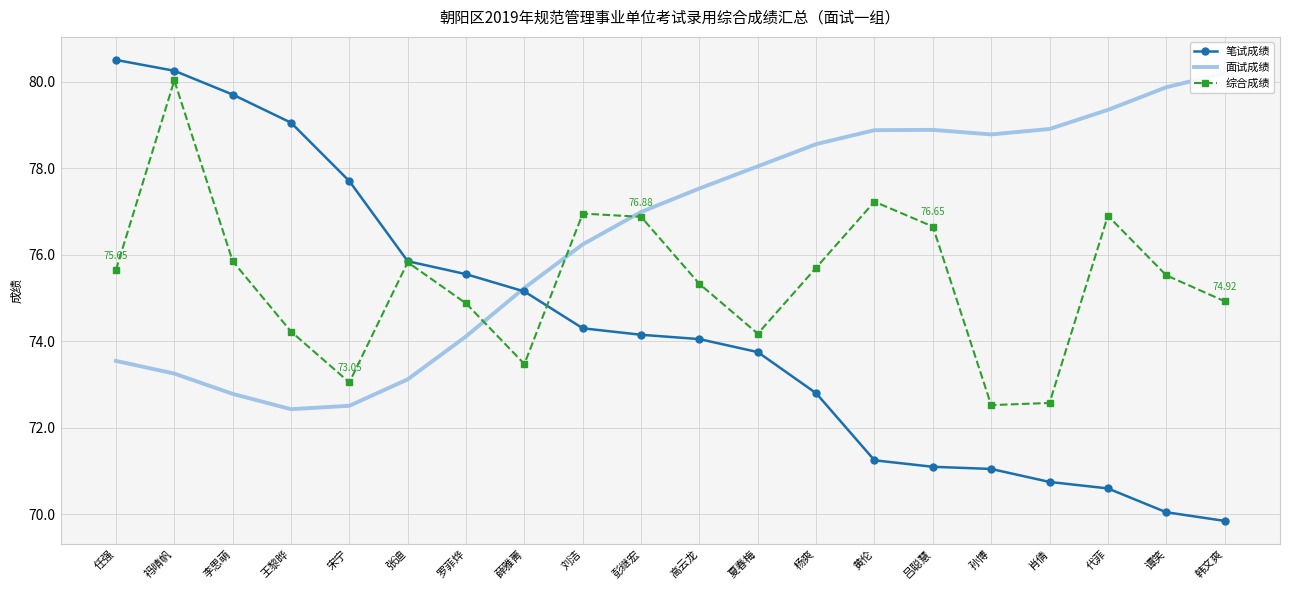

What is the average value of the 综合成绩 series?

75.4